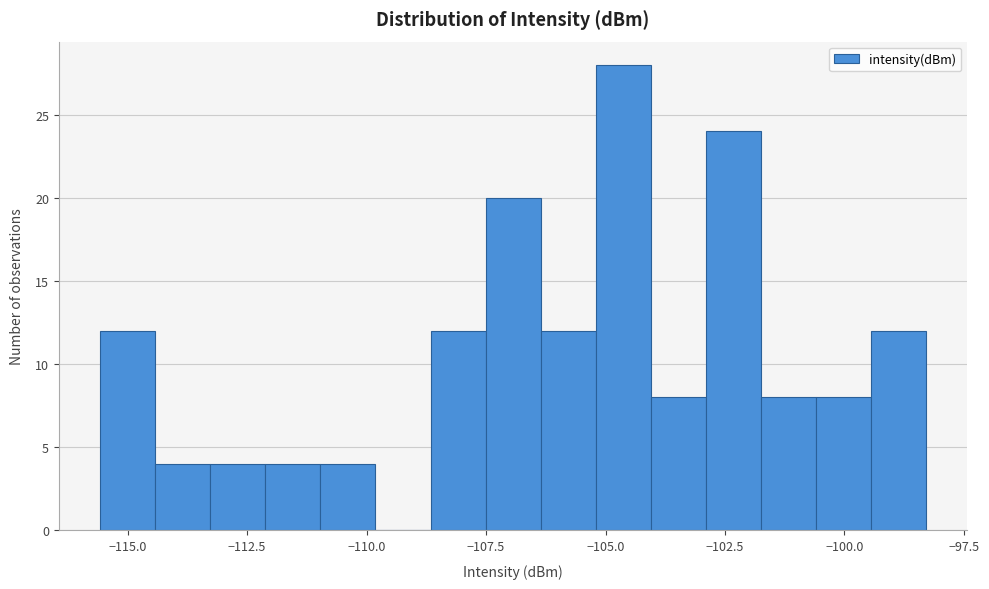

Around what value on the x-axis is the tallest bar? Give the approximate position of its centre, as read against the axis.

-104.5